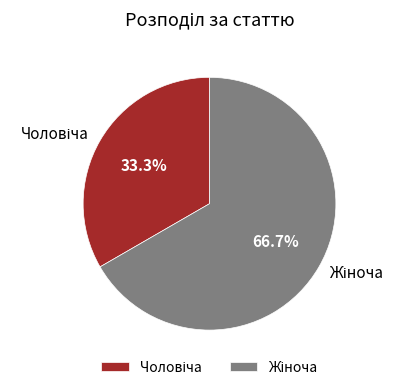

Is there any slice that represents more than half of the pie?

Yes